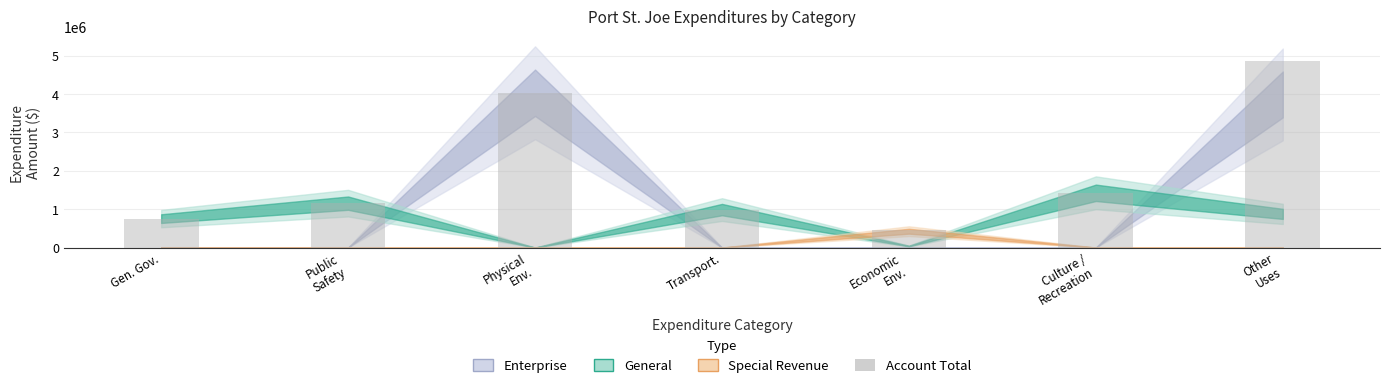

What is the approximate value at Public
Safety?

1156888